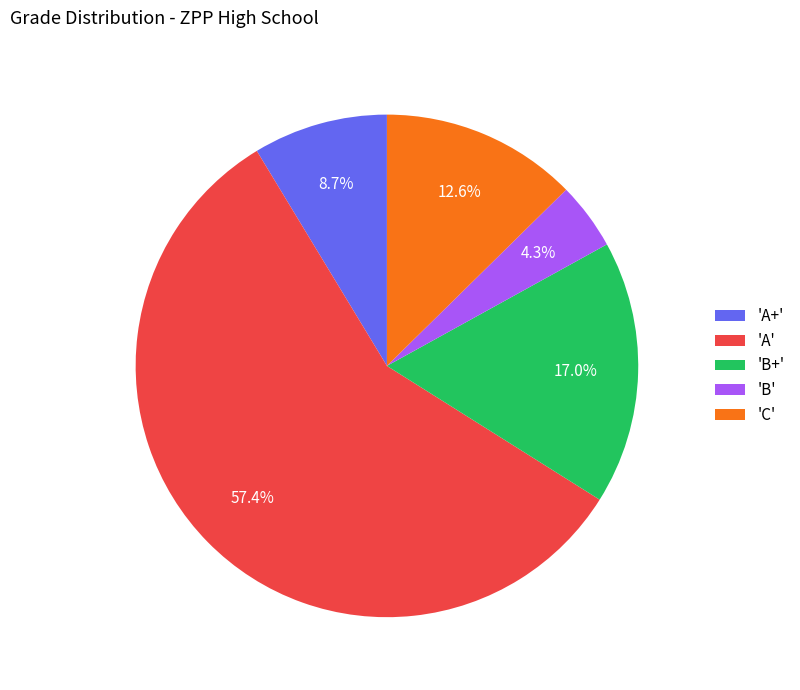

Which has a higher value, 'A+' or 'A'?

'A'